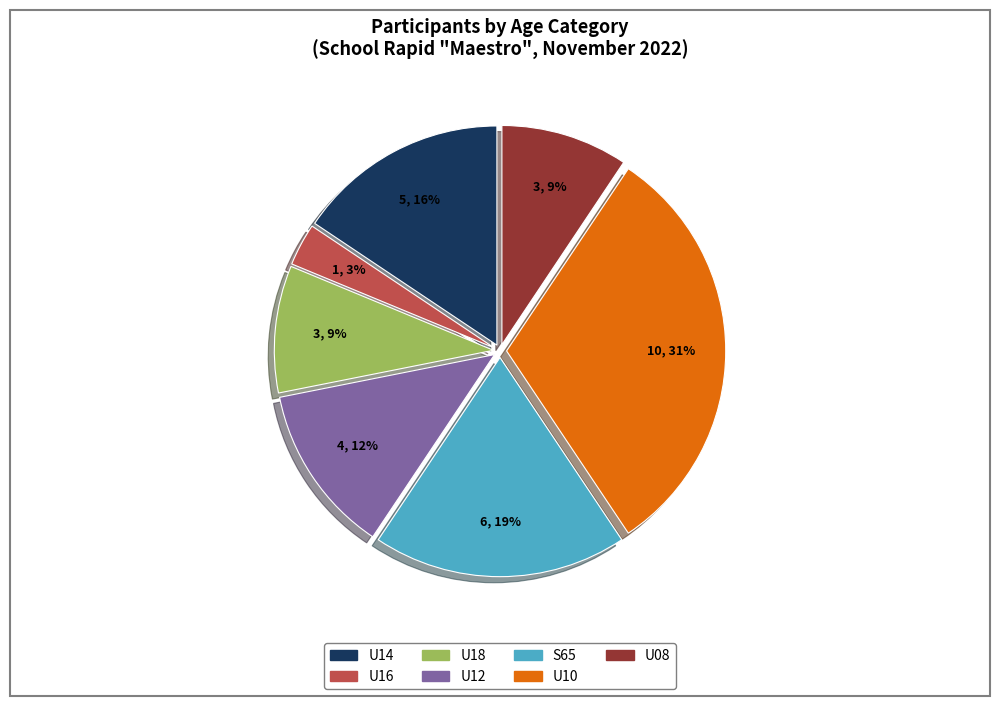

What is the ratio of the value at S65 to the value at U14?

1.2